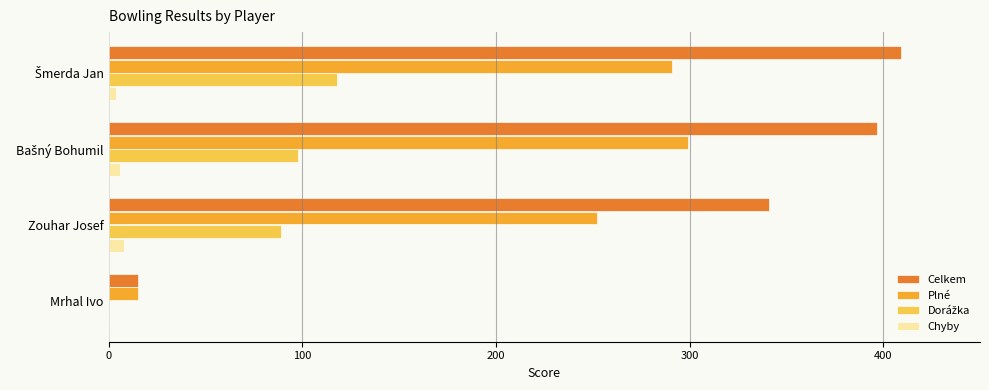

What is the greatest value displayed?

409